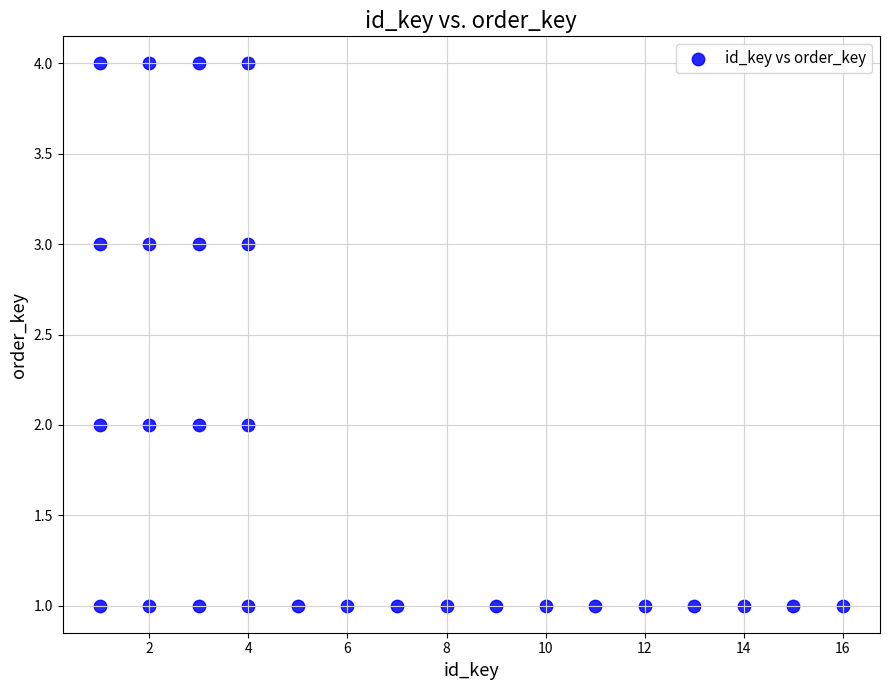

What is the range of Y values (max minus min)?

3